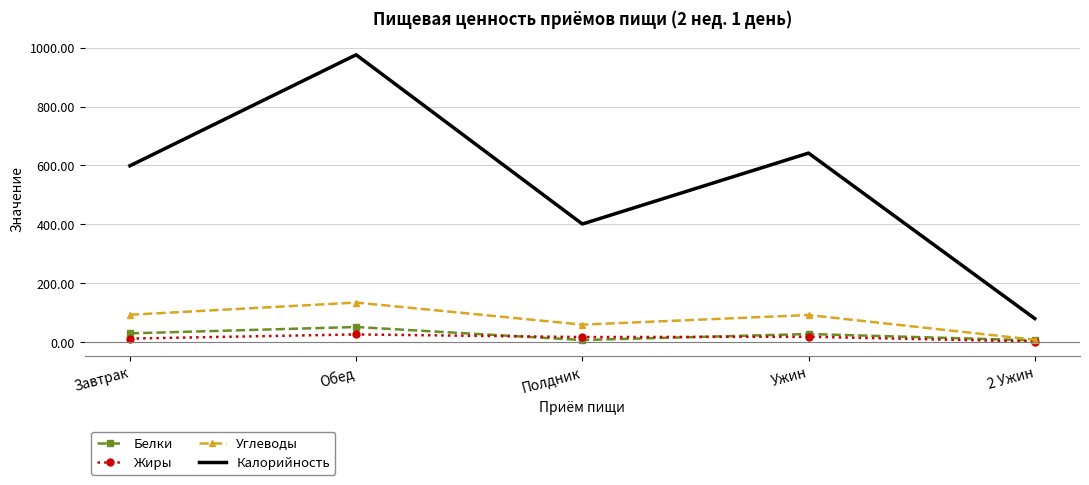

Where is the first local maximum for Калорийность?

Обед